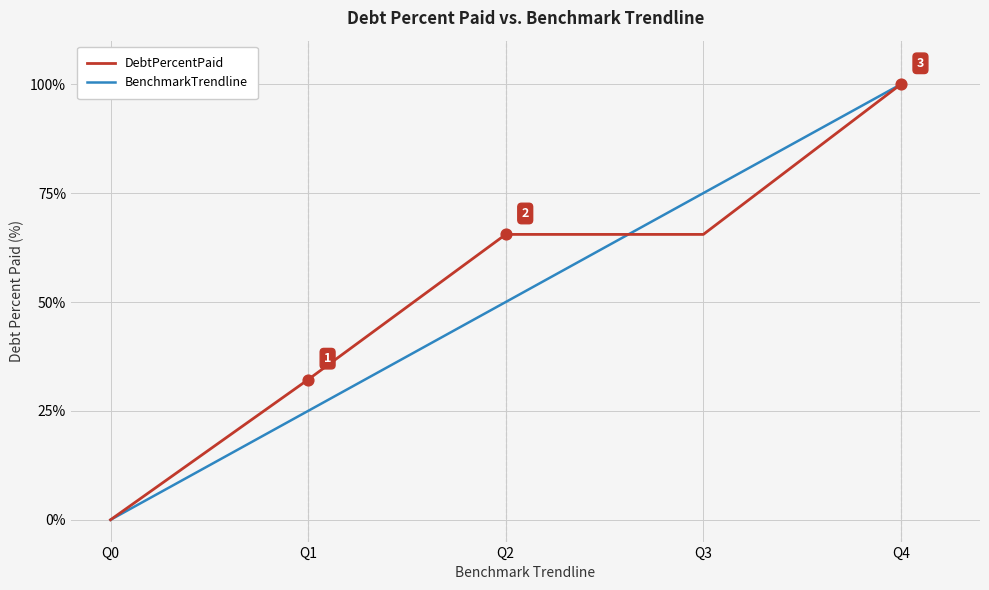

Which series has the largest total across all categories?

DebtPercentPaid